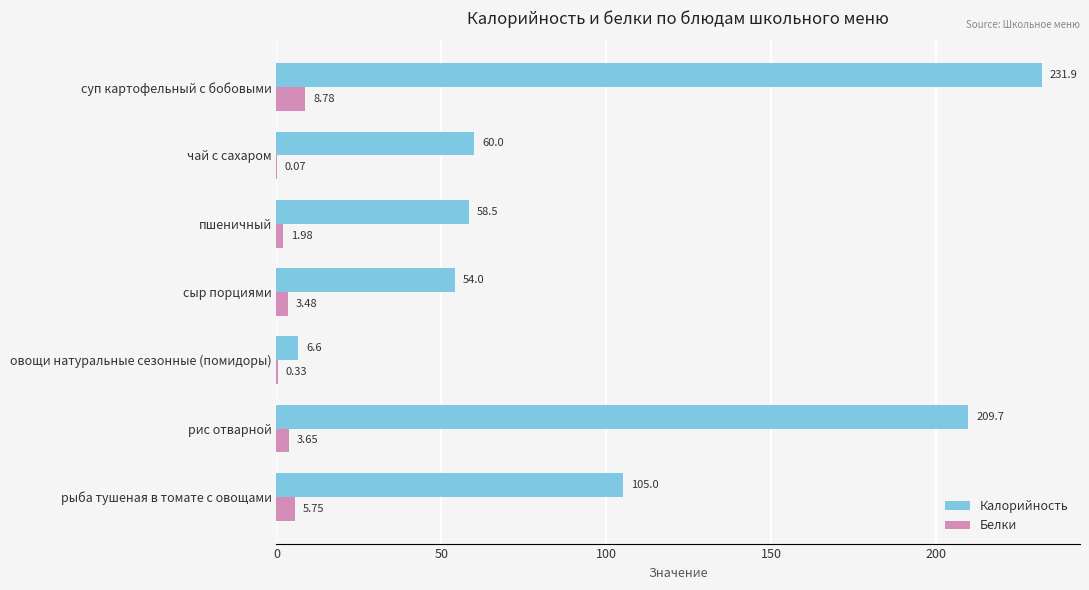

At which label does Калорийность reach its peak?

суп картофельный с бобовыми